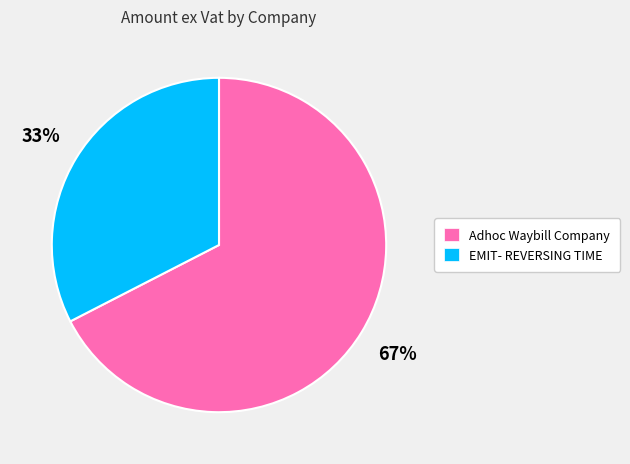

Which slice represents more than half of the pie?

Adhoc Waybill Company